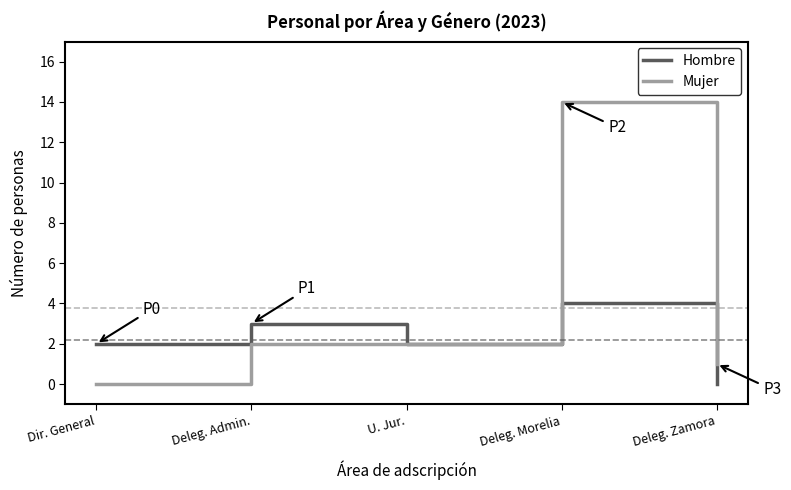

Which series has the largest total across all categories?

Mujer